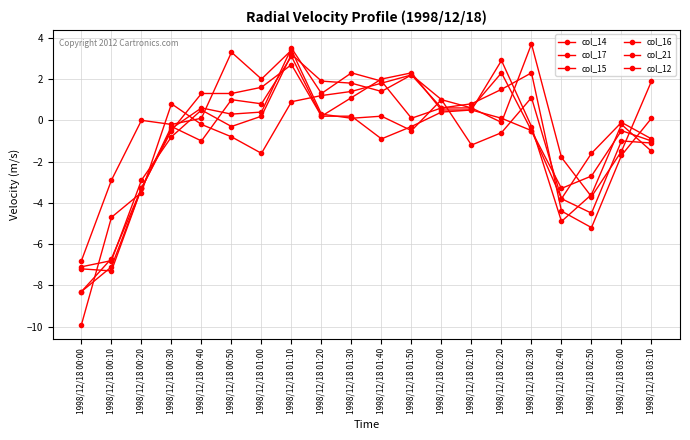

Which series ends up on top after the final intersection of col_14 and col_21?

col_14